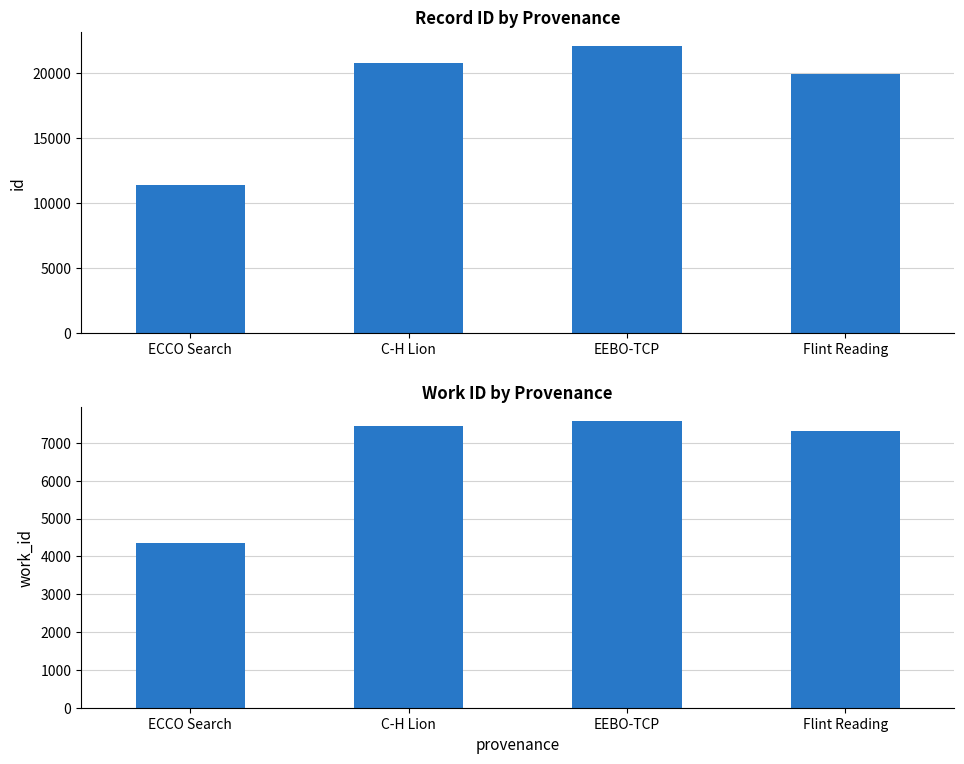

The id series shows 19906 at Flint Reading. True or false?

True